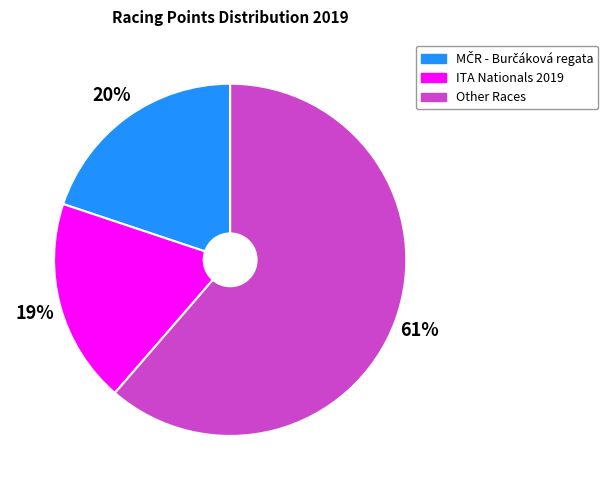

Which category accounts for the majority?

Other Races